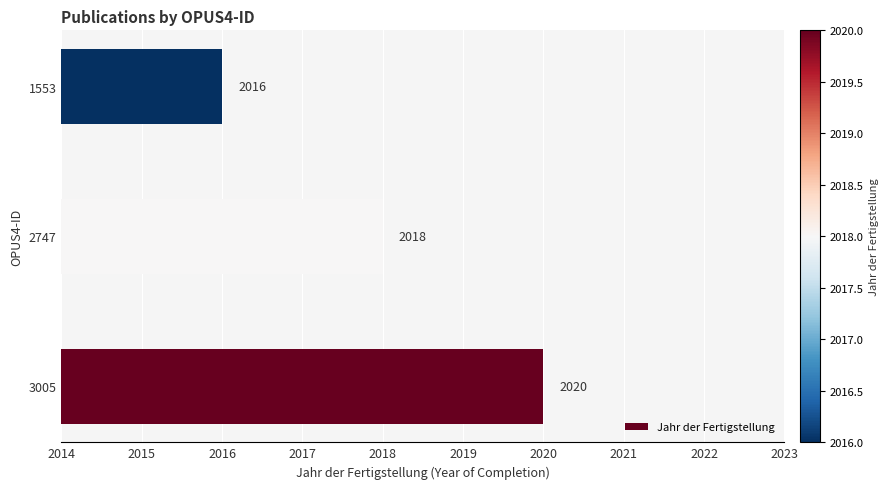

The value at 1553 is 647. True or false?

False